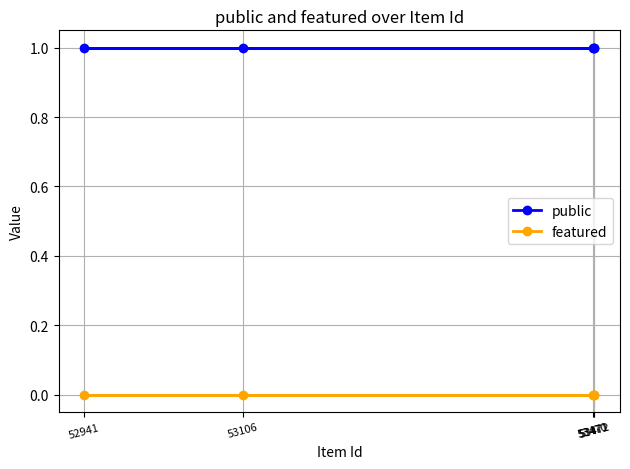

What is the sum of all public values?

5